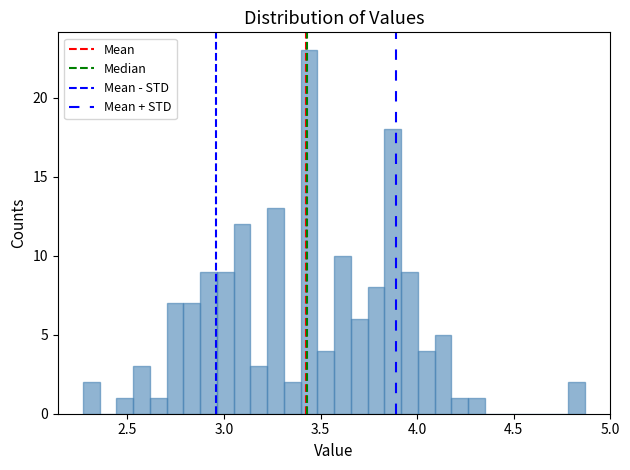

Around what value on the x-axis is the tallest bar? Give the approximate position of its centre, as read against the axis.

3.45